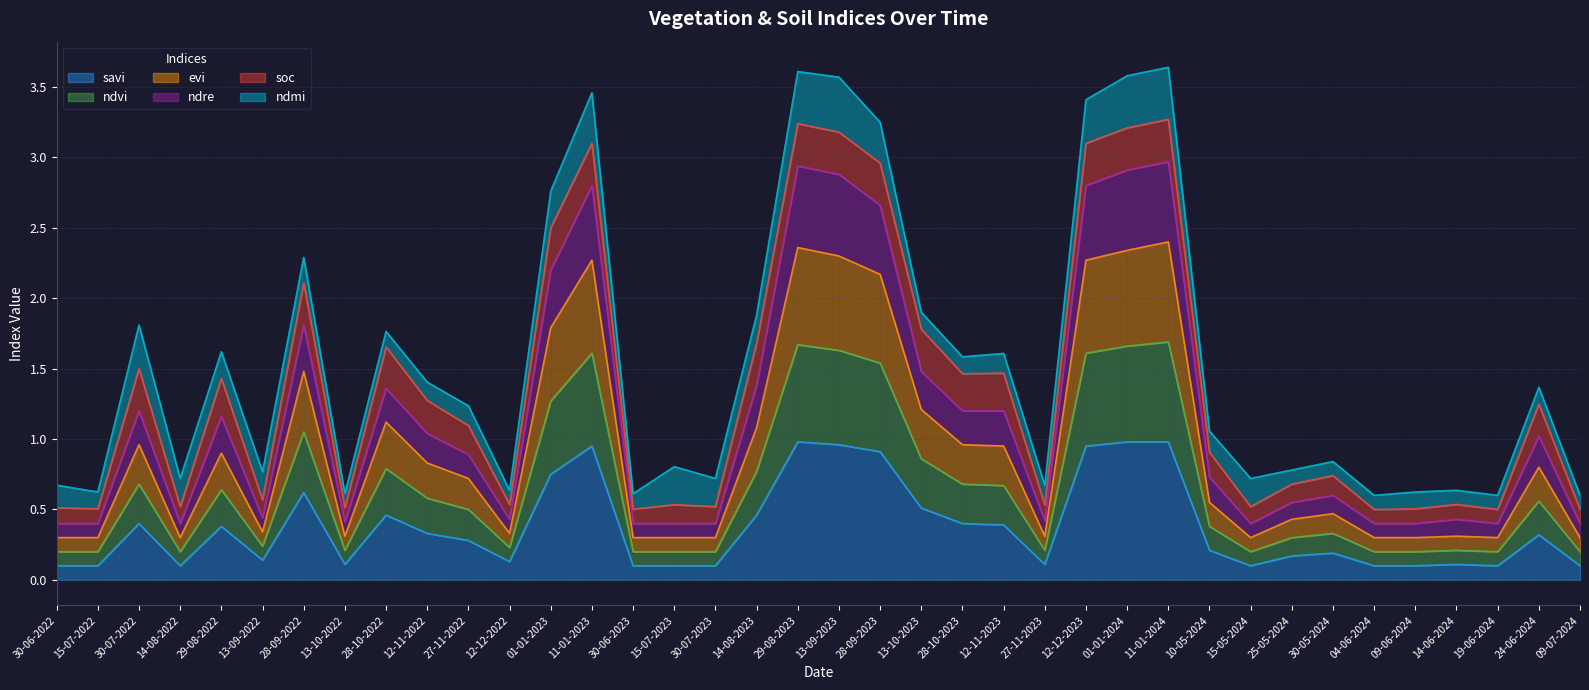

The value of evi at 14-08-2023 is 0.5. True or false?

False